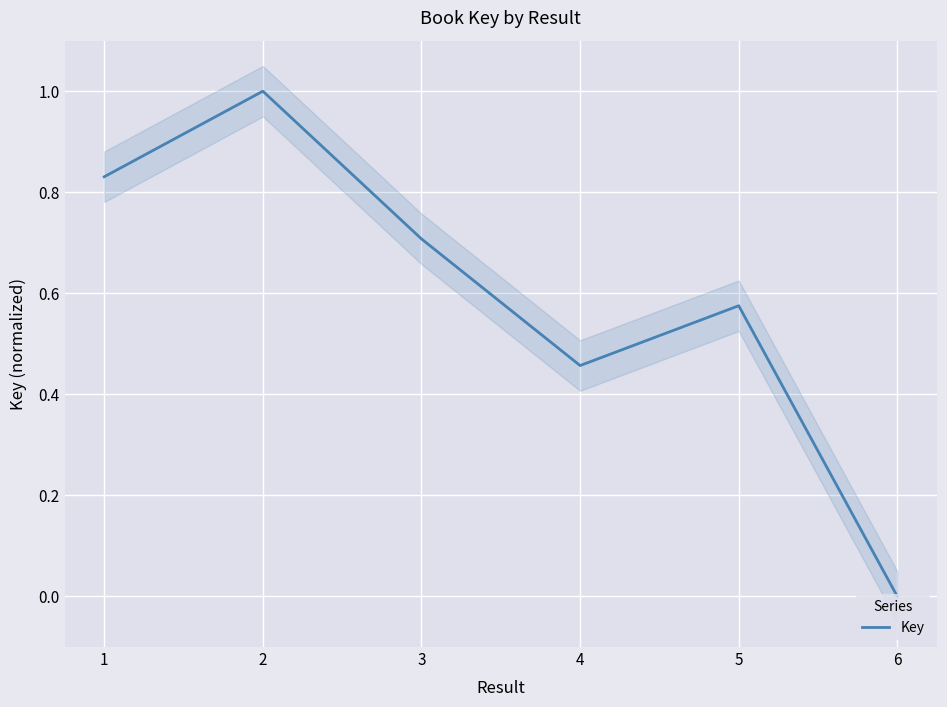

Reading right to left, extract all data points from this chart.

0.0	0.6	0.5	0.7	1.0	0.8